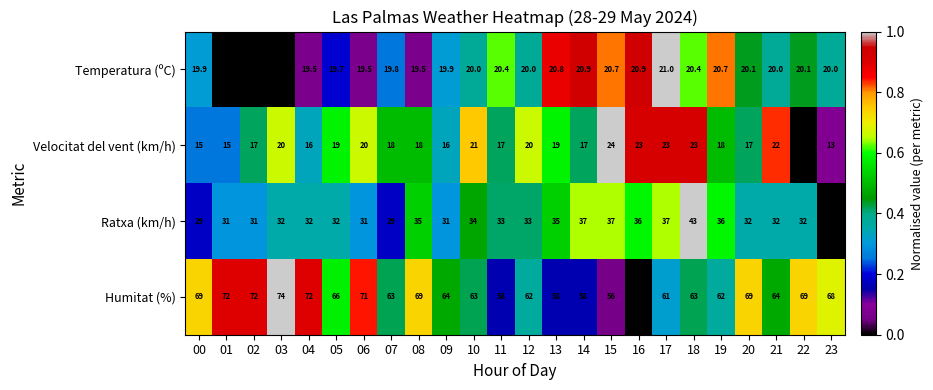

Read the Velocitat del vent (km/h) value at 19.

18.0